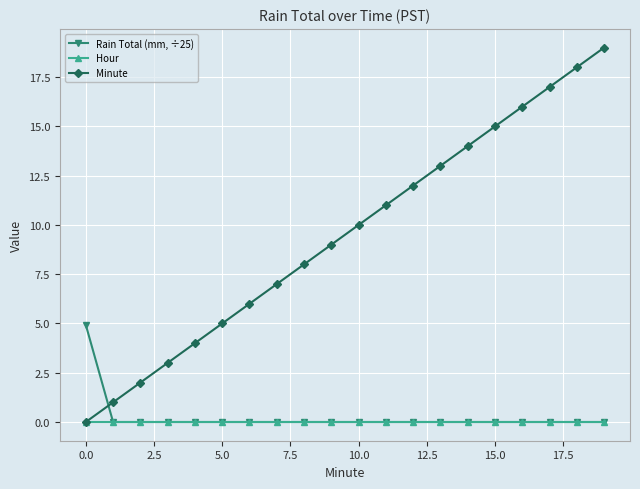

What is the value of the Minute point at the 7th from the left?

6.0